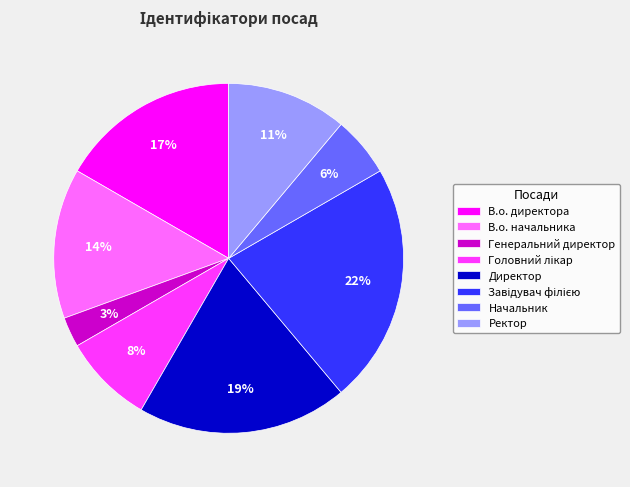

To the nearest percent, what is the average slice percentage?

12%